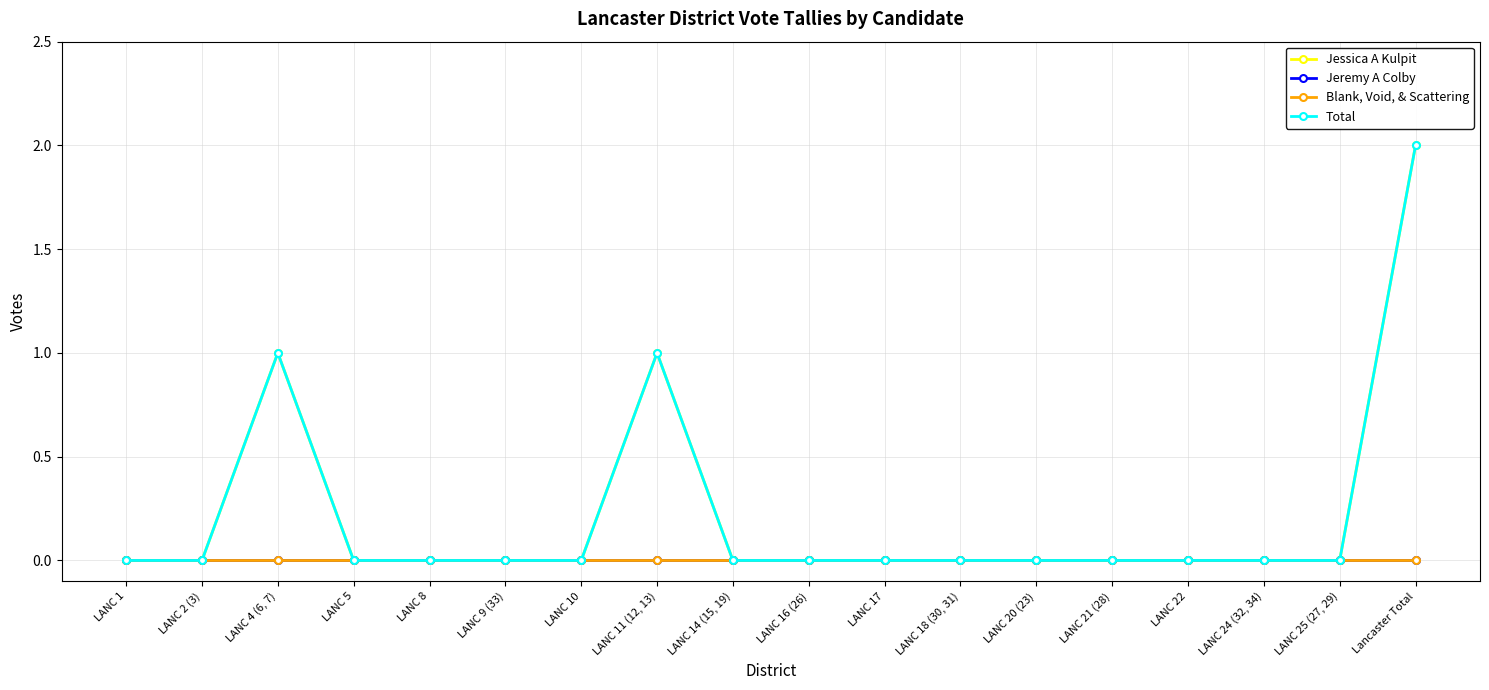

What is the difference between the maximum and minimum values in the Jessica A Kulpit series?

2